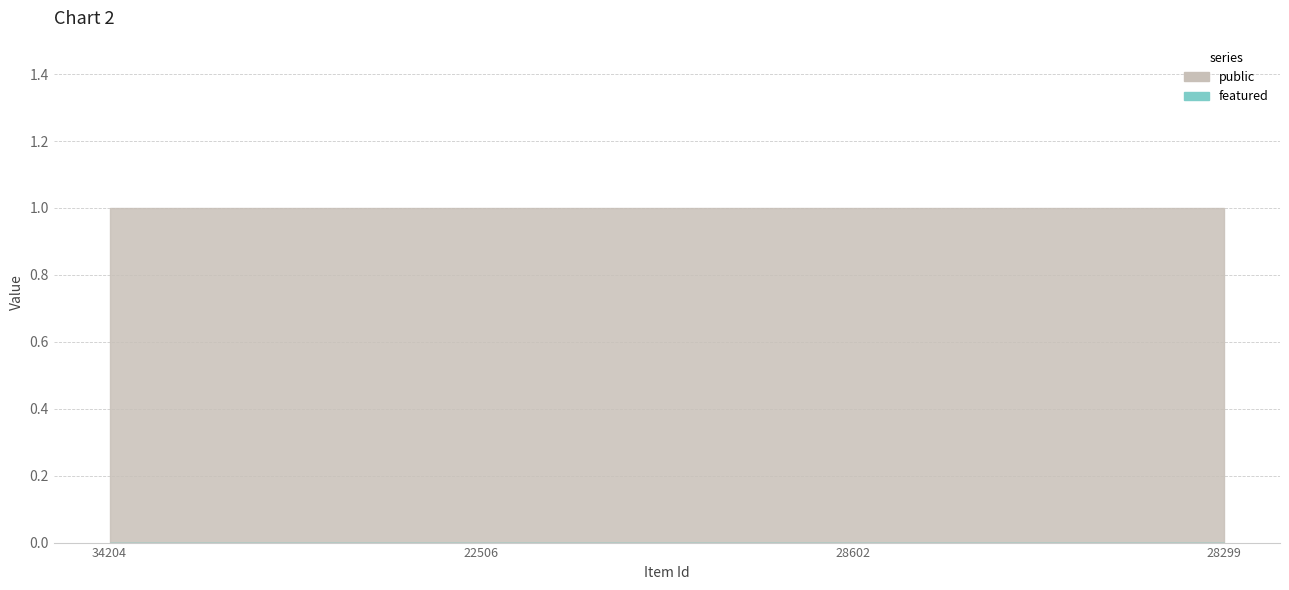

True or false: featured and public intersect in this chart.

False